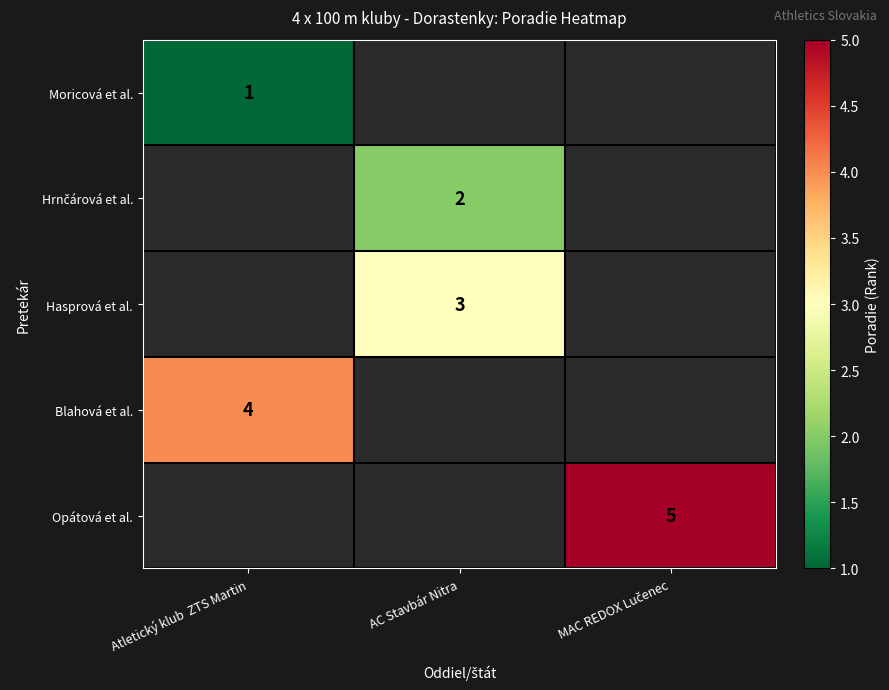

The value of Moricová et al. at Atletický klub  ZTS Martin is 0. True or false?

False